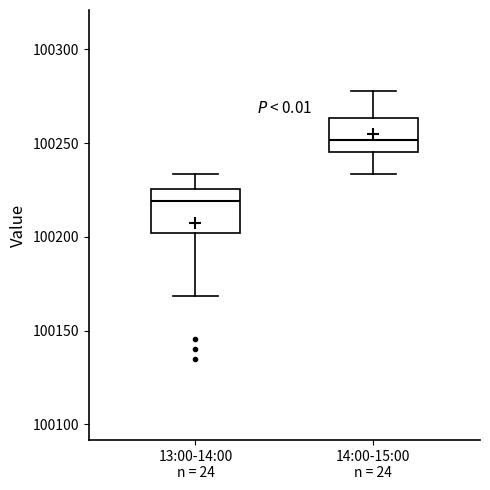

Reading left to right, transcribe this box plot: for each box, give where its median line is, the range the box spans, and where its two whiskers end, as read against the y-axis. The values are not printed on the chart, so give them approximately, as read against the axis.

13:00-14:00 n = 24: median 100220, box 100200 to 100225, whiskers 100170 to 100235
14:00-15:00 n = 24: median 100250, box 100245 to 100265, whiskers 100235 to 100280